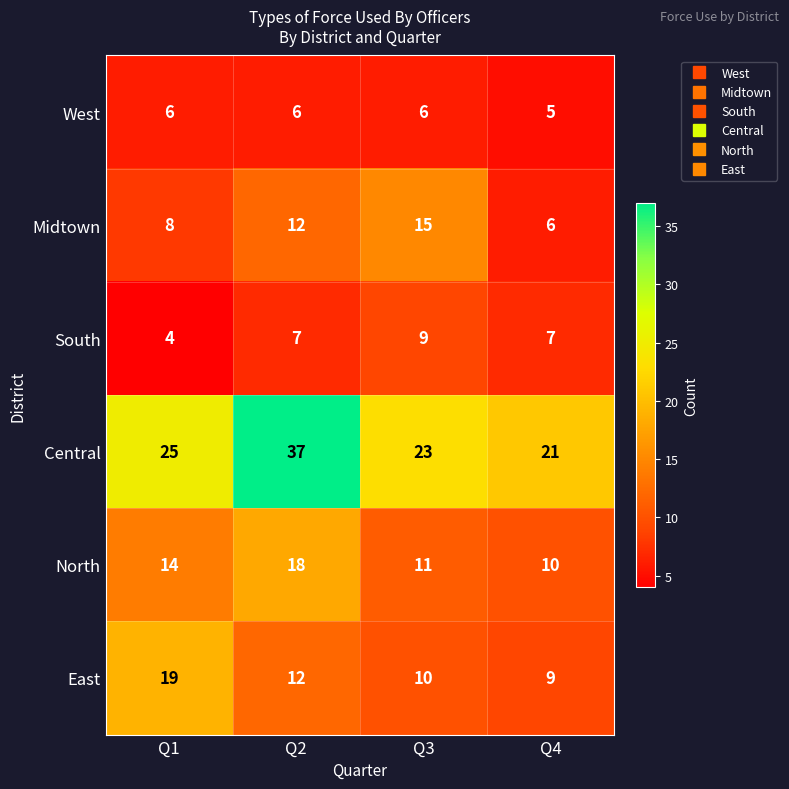

List the series in order of their peak value, lowest first.

West, South, Midtown, North, East, Central